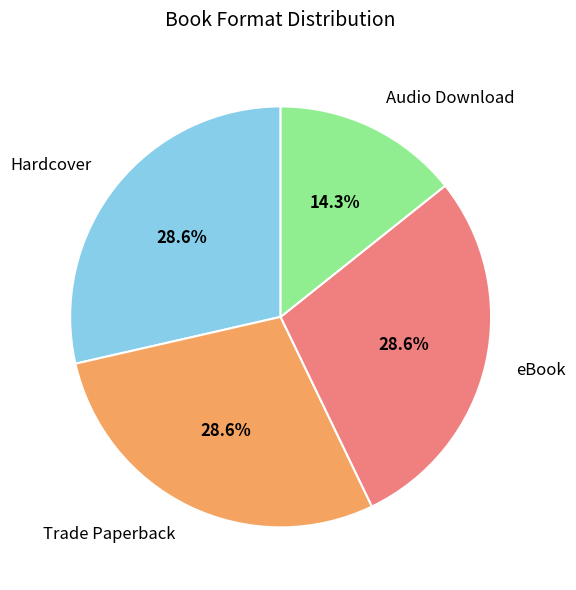

To the nearest percent, what percentage of the pie is Audio Download?

14%